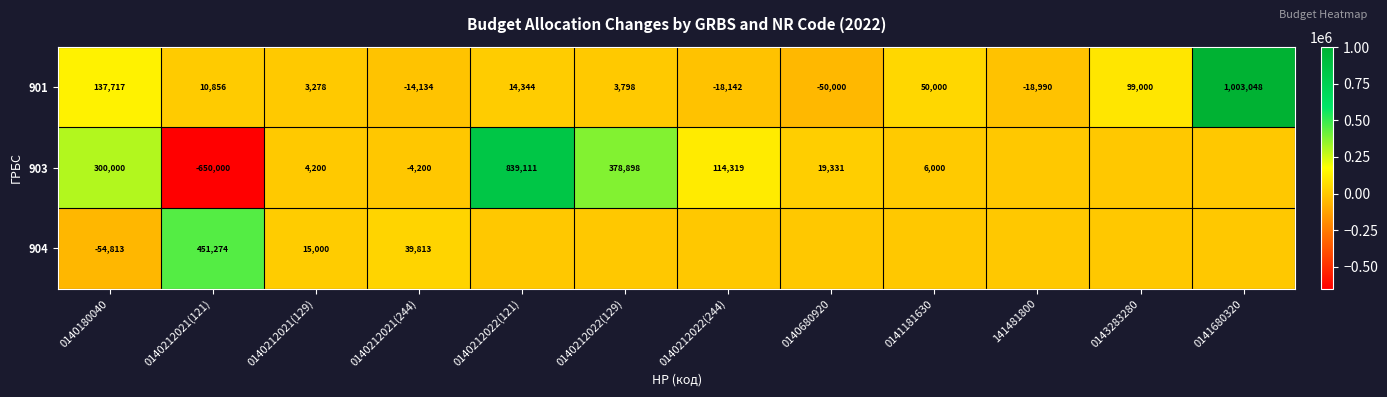

Which category has the lowest value in the 901 series?

0140680920